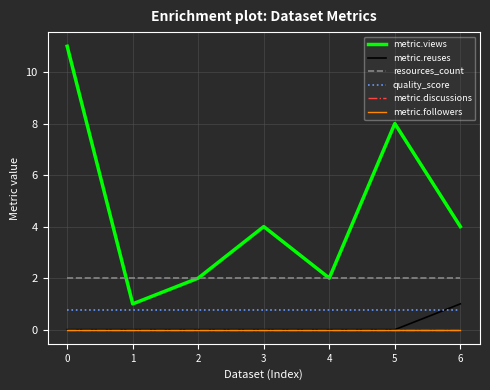

Does the chart display data point markers on the line(s)?

No